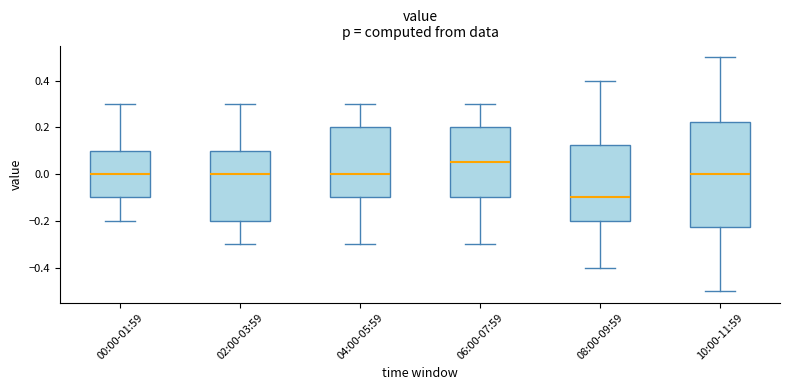

Where does the upper whisker of the box for 02:00-03:59 end on the y-axis? The values are not printed on the chart, so give them approximately, as read against the axis.

0.30